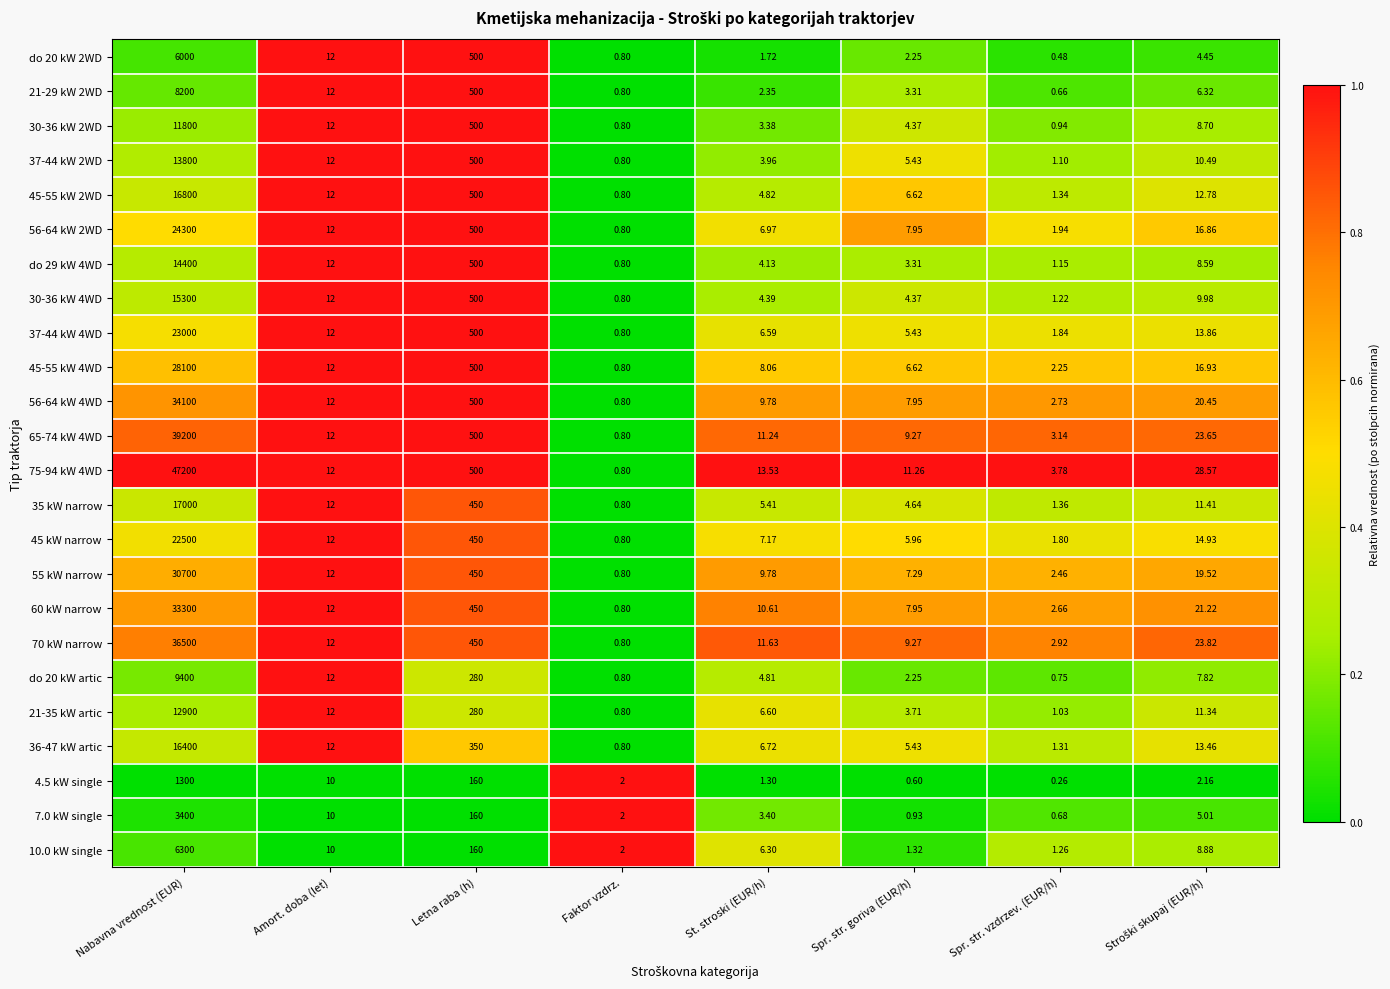

Which category has the highest value in the do 20 kW 2WD series?

Nabavna vrednost (EUR)